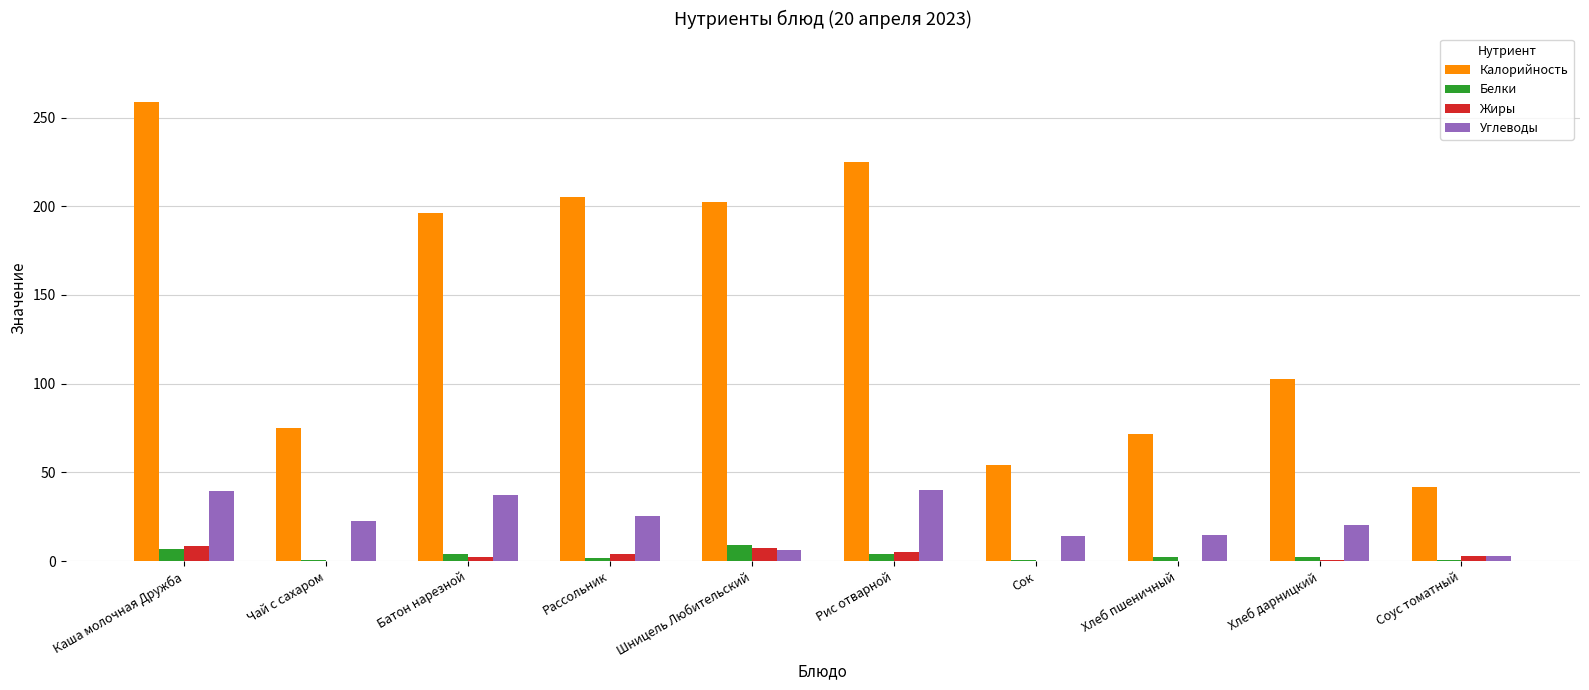

Between Рассольник and Хлеб дарницкий, which series saw the biggest shift?

Калорийность